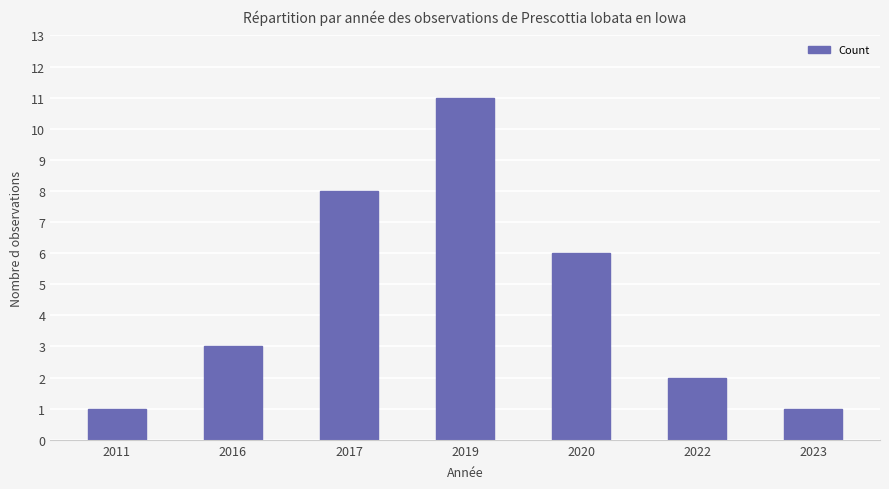

Does the chart contain any negative values?

No